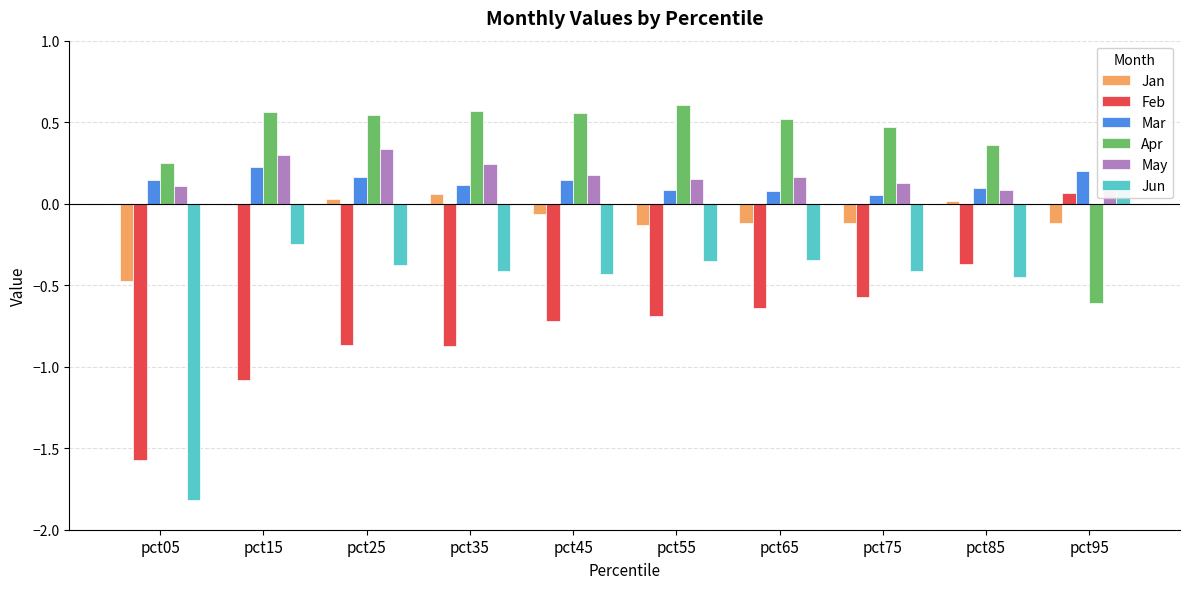

Reading left to right, what are all the values shown in this chart?

Jan: pct05=-0.5	pct15=-0.0	pct25=0.0	pct35=0.1	pct45=-0.1	pct55=-0.1	pct65=-0.1	pct75=-0.1	pct85=0.0	pct95=-0.1
Feb: pct05=-1.6	pct15=-1.1	pct25=-0.9	pct35=-0.9	pct45=-0.7	pct55=-0.7	pct65=-0.6	pct75=-0.6	pct85=-0.4	pct95=0.1
Mar: pct05=0.1	pct15=0.2	pct25=0.2	pct35=0.1	pct45=0.1	pct55=0.1	pct65=0.1	pct75=0.1	pct85=0.1	pct95=0.2
Apr: pct05=0.2	pct15=0.6	pct25=0.5	pct35=0.6	pct45=0.6	pct55=0.6	pct65=0.5	pct75=0.5	pct85=0.4	pct95=-0.6
May: pct05=0.1	pct15=0.3	pct25=0.3	pct35=0.2	pct45=0.2	pct55=0.1	pct65=0.2	pct75=0.1	pct85=0.1	pct95=0.1
Jun: pct05=-1.8	pct15=-0.2	pct25=-0.4	pct35=-0.4	pct45=-0.4	pct55=-0.4	pct65=-0.3	pct75=-0.4	pct85=-0.4	pct95=0.1